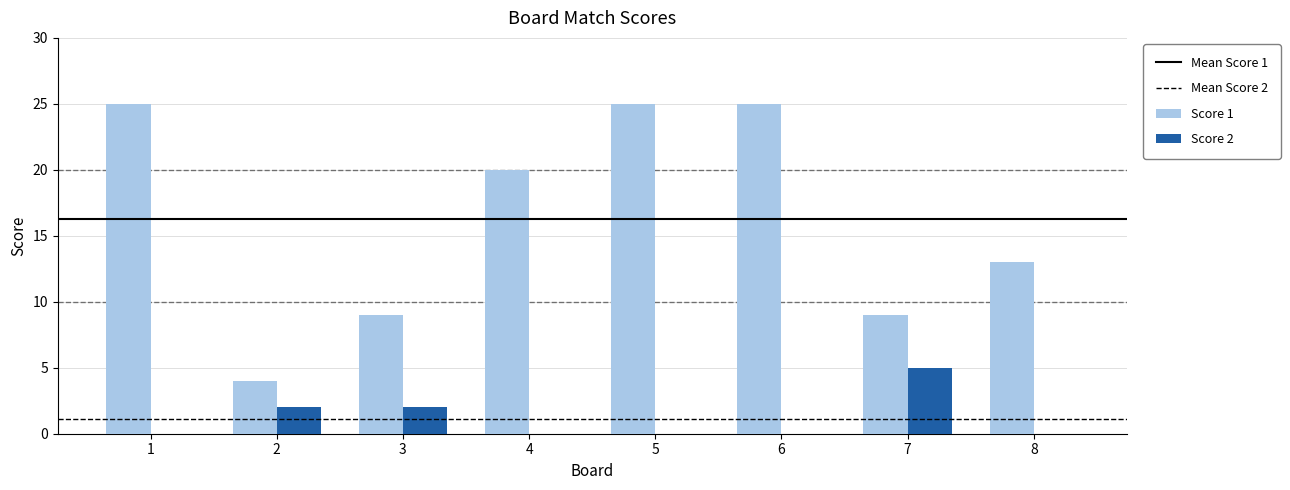

Which series changed the most between 2 and 4?

Score 1